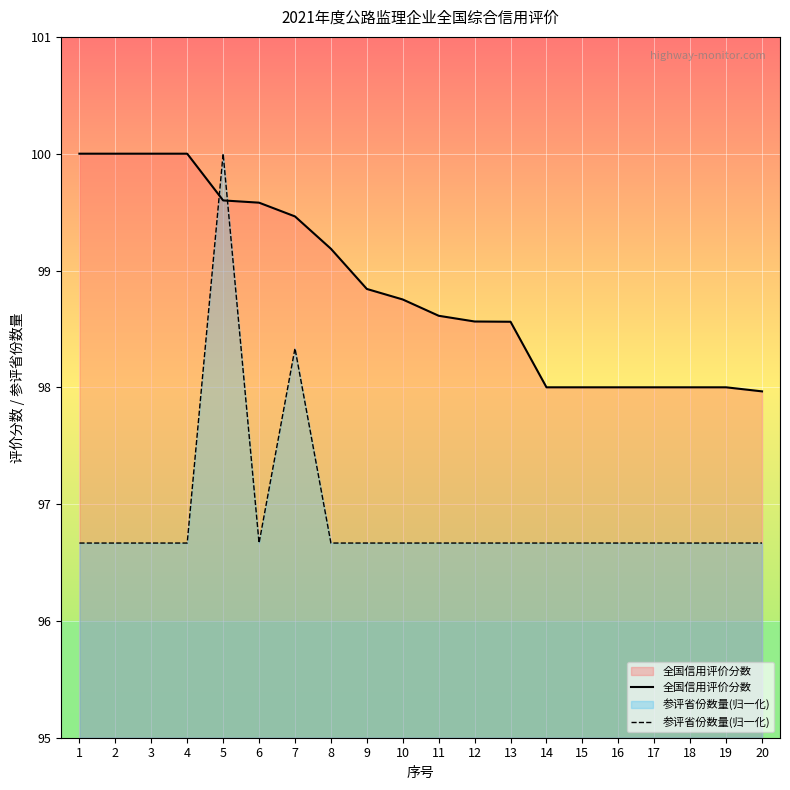

True or false: 参评省份数量(归一化) has a value of 163.3 at 8.

False